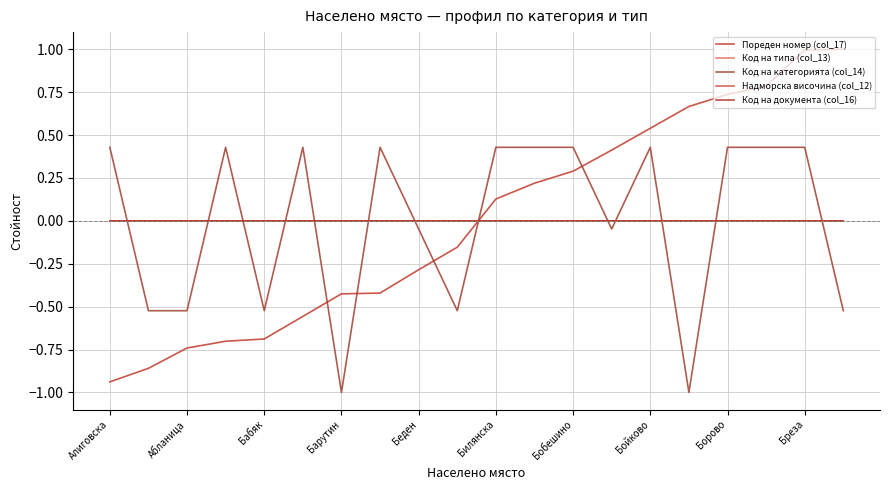

True or false: Код на документа (col_16) and Код на категорията (col_14) intersect in this chart.

True